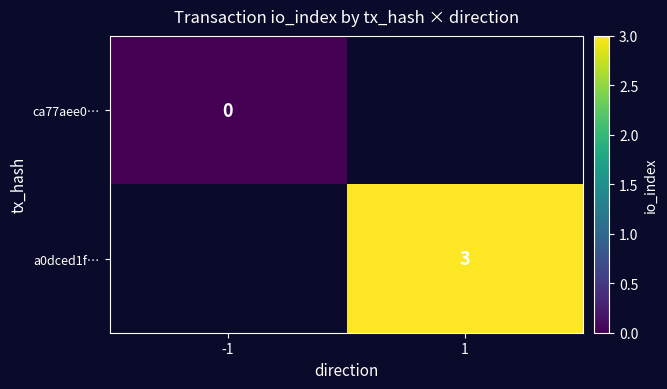

True or false: a0dced1f… has a value of 3 at 1.

True